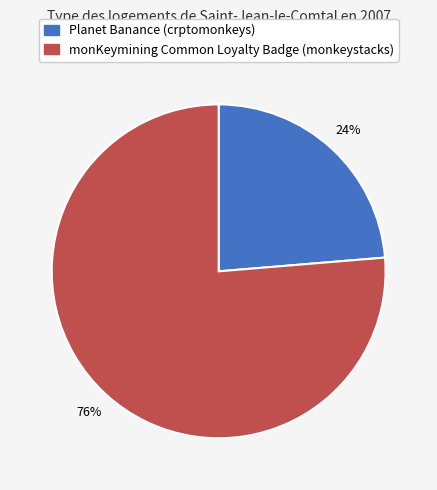

Does any single category account for the majority?

Yes